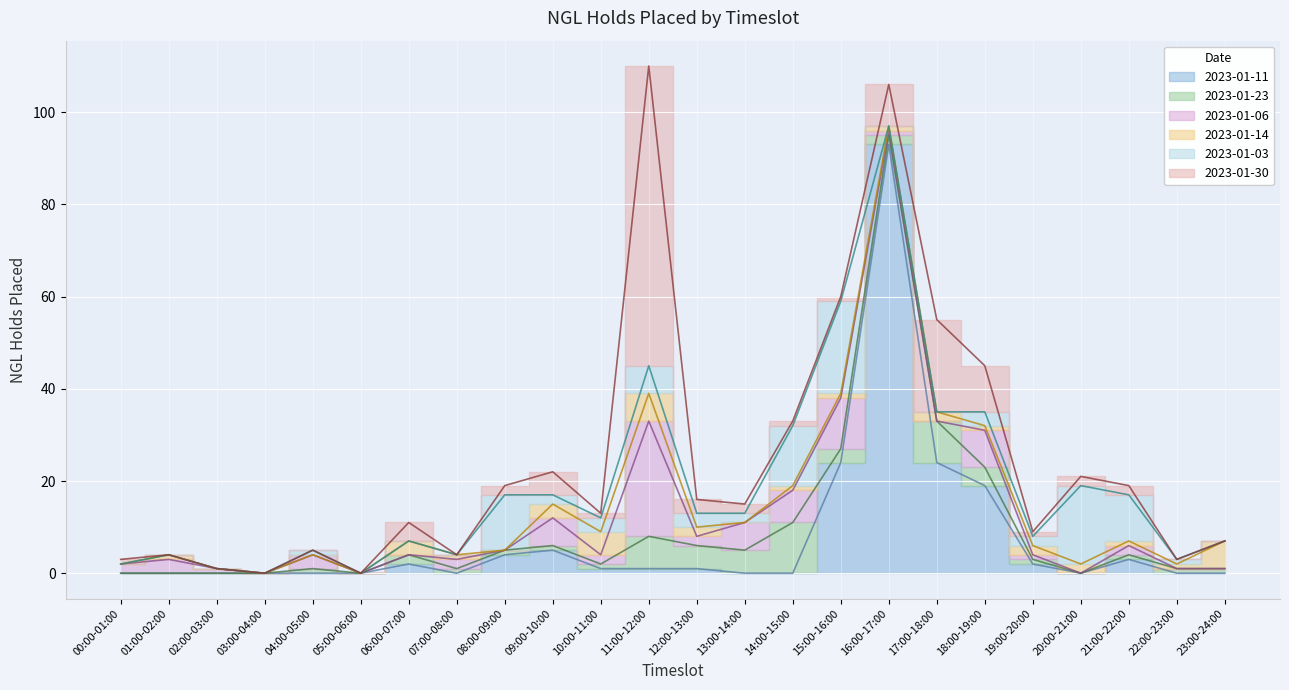

What are all the series names shown in the legend?

2023-01-11, 2023-01-23, 2023-01-06, 2023-01-14, 2023-01-03, 2023-01-30